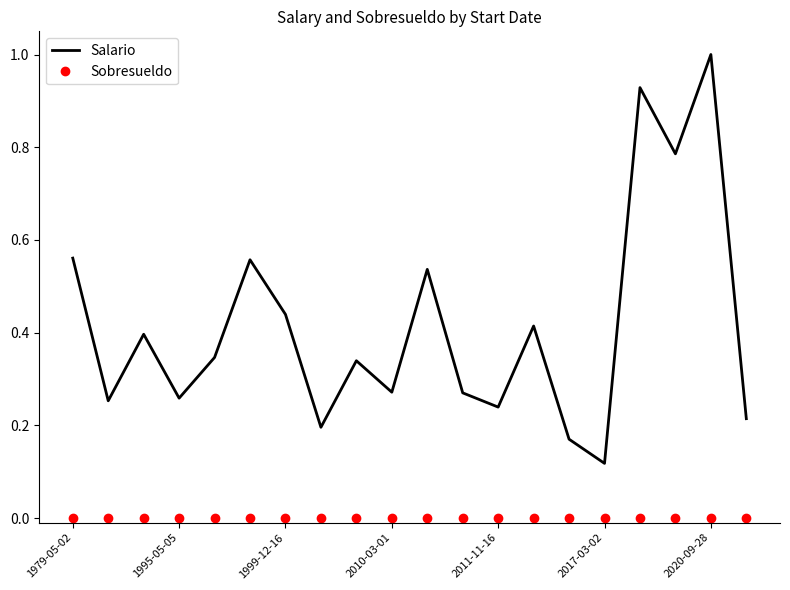

Which series has the largest range (max minus min)?

Salario